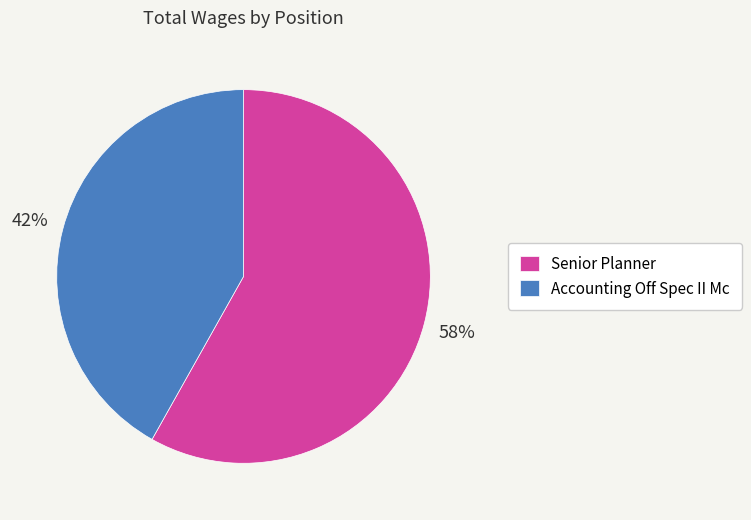

To the nearest percent, what is the combined percentage of Senior Planner and Accounting Off Spec II Mc?

100%